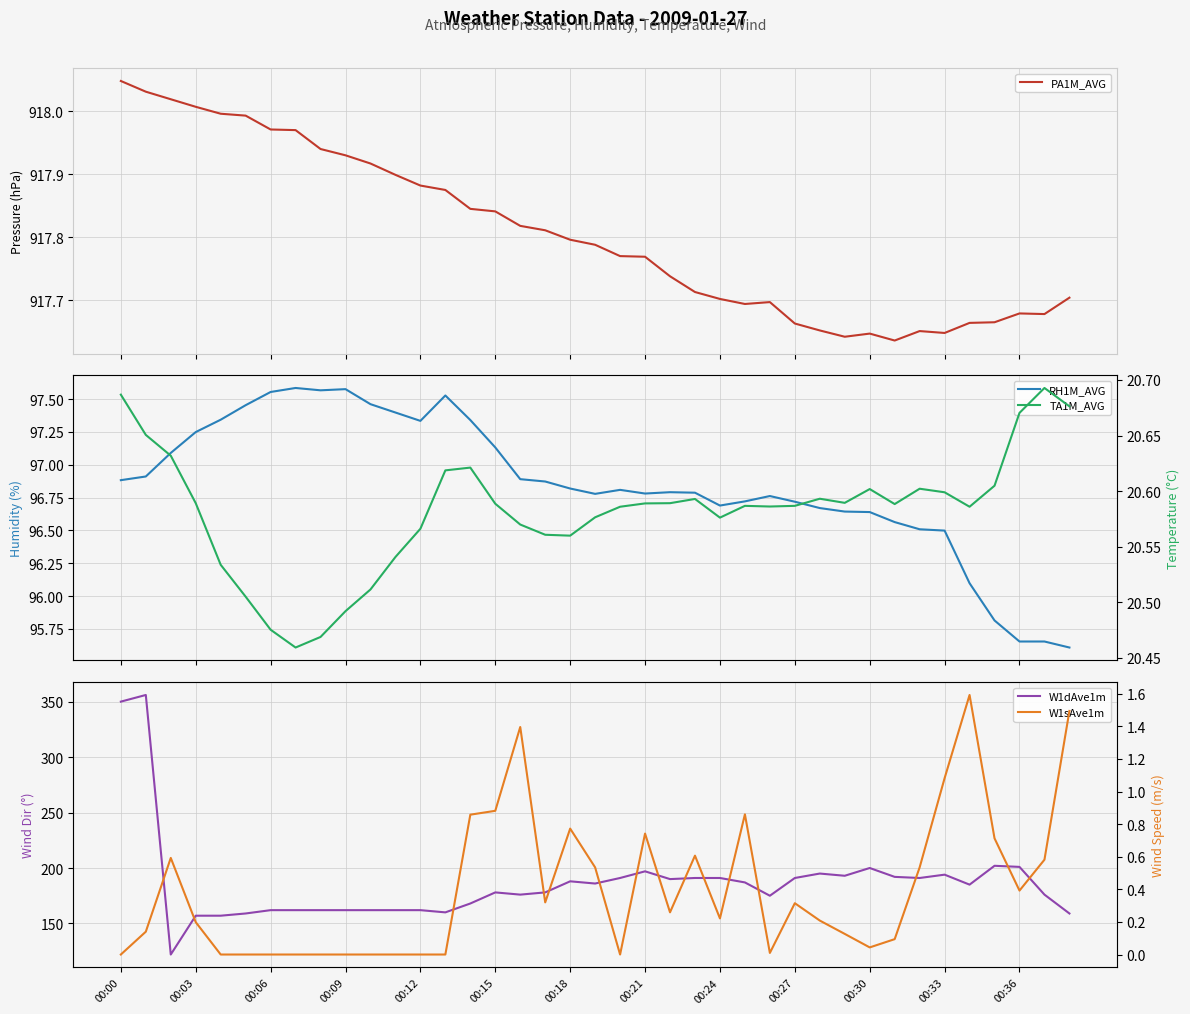

What value does the W1dAve1m series have at 25?

187.0